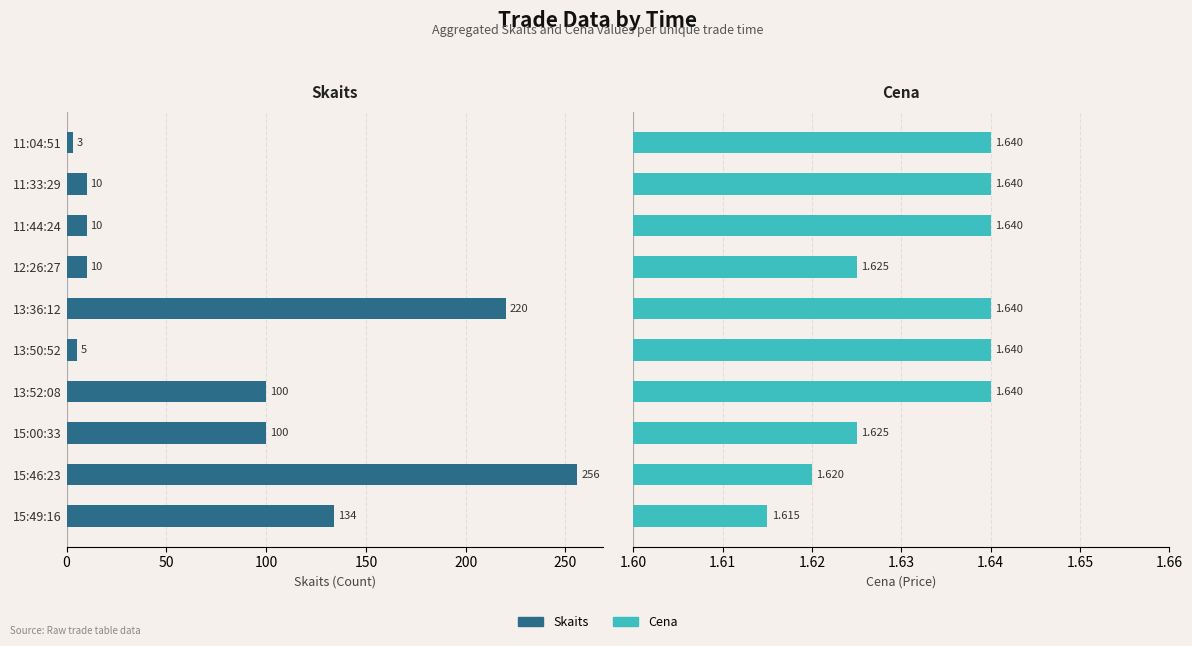

What is the value of the Skaits bar at the 8th from the left?

100.0